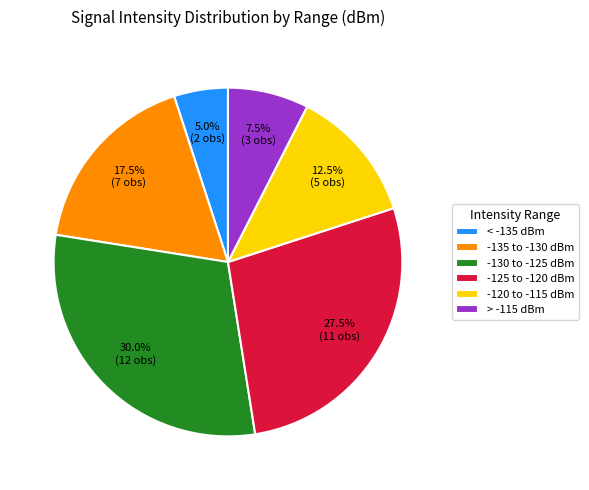

Which has a higher value, -125 to -120 dBm or -130 to -125 dBm?

-130 to -125 dBm